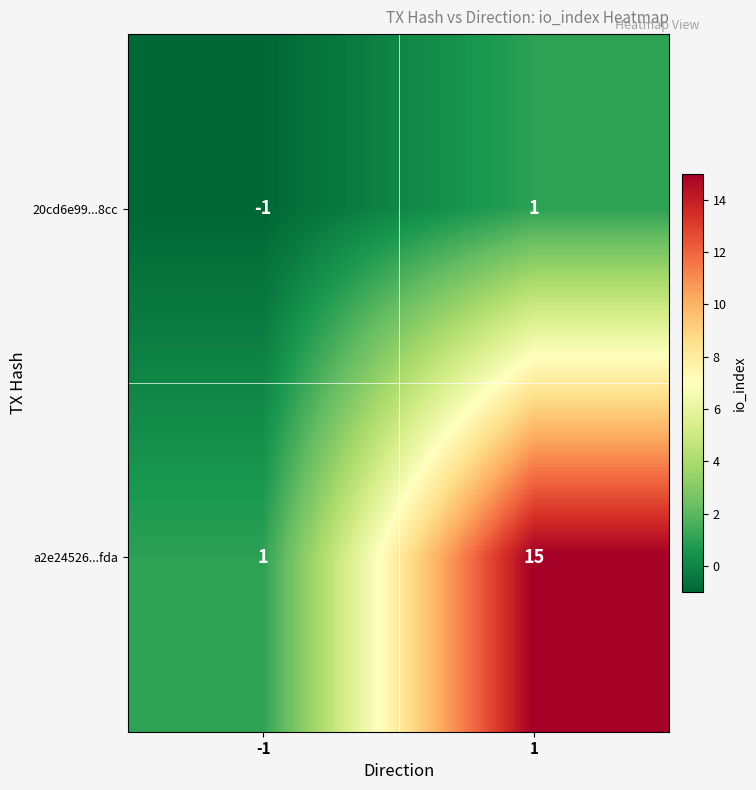

What is the maximum value shown in the chart?

15